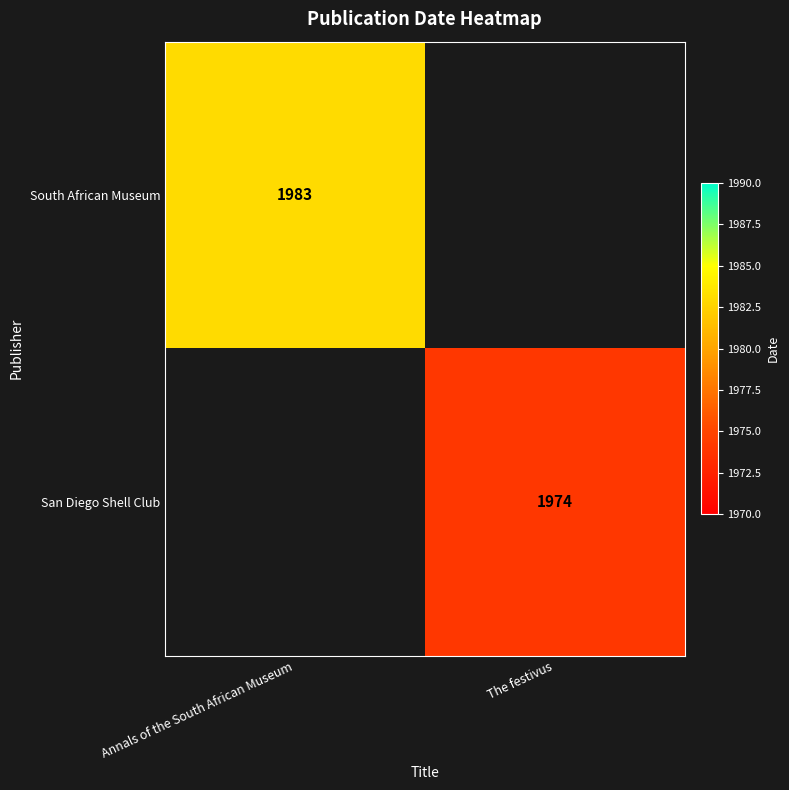

Is it true that South African Museum equals 1983 at Annals of the South African Museum?

True